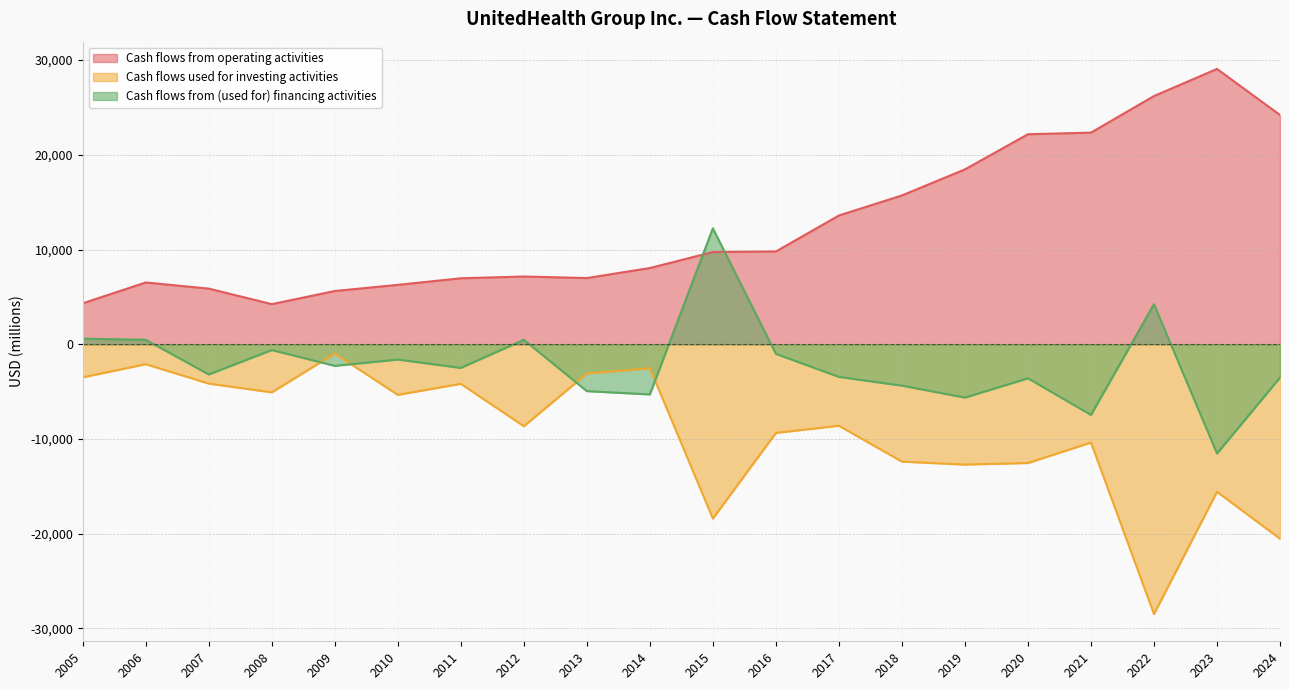

List the labels in order of Cash flows from (used for) financing activities value, largest first.

2015, 2022, 2005, 2006, 2012, 2008, 2016, 2010, 2009, 2011, 2007, 2017, 2024, 2020, 2018, 2013, 2014, 2019, 2021, 2023